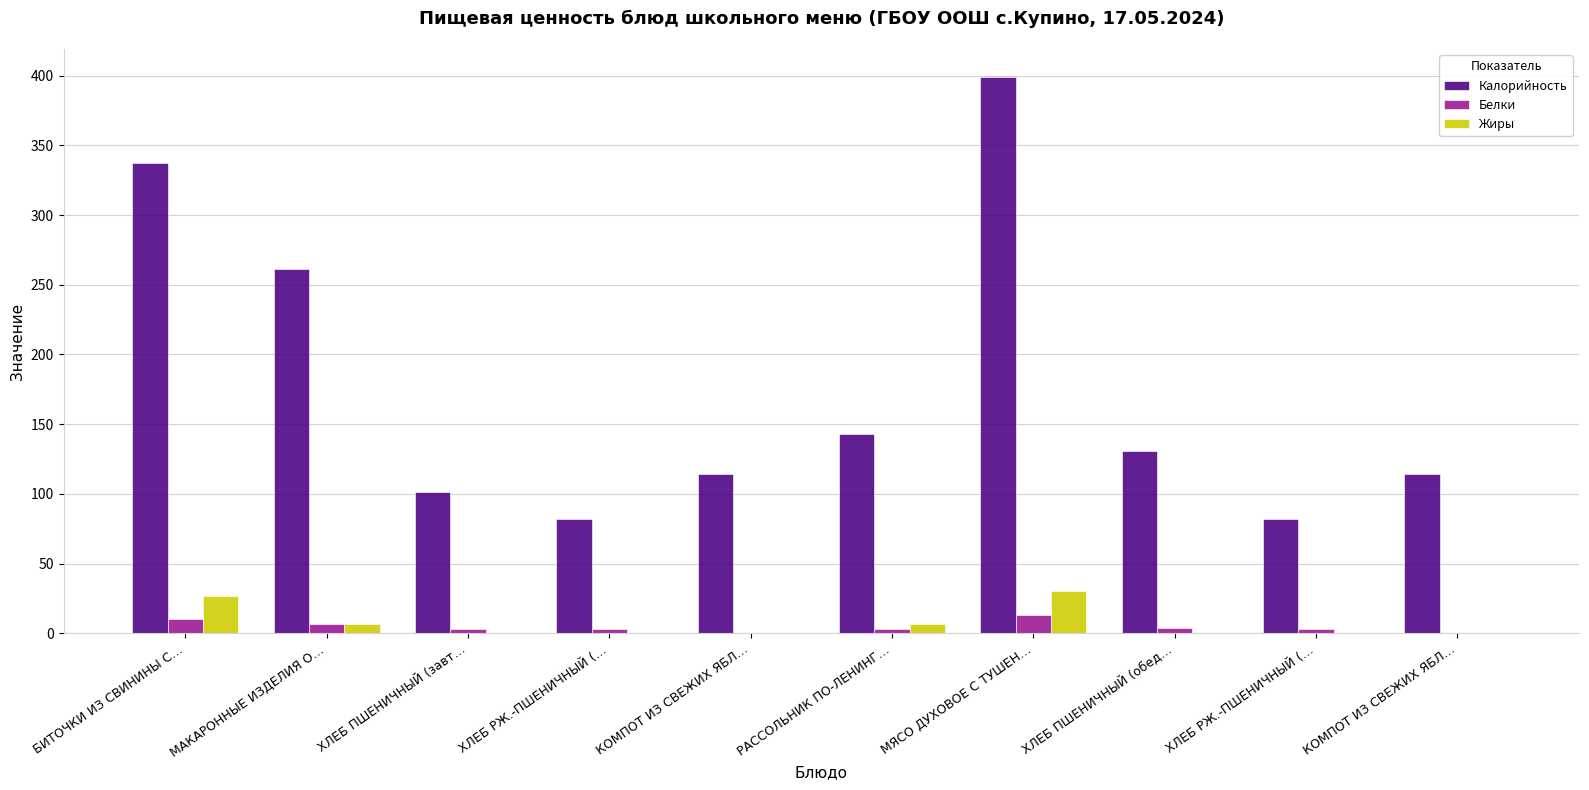

What is the difference between the second highest and second lowest values in the Калорийность series?

255